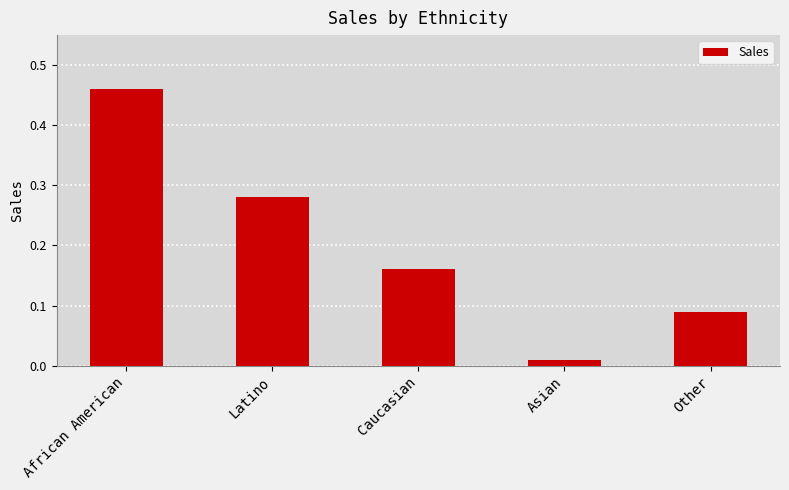

Where is the data nearest to the value 0?

Asian